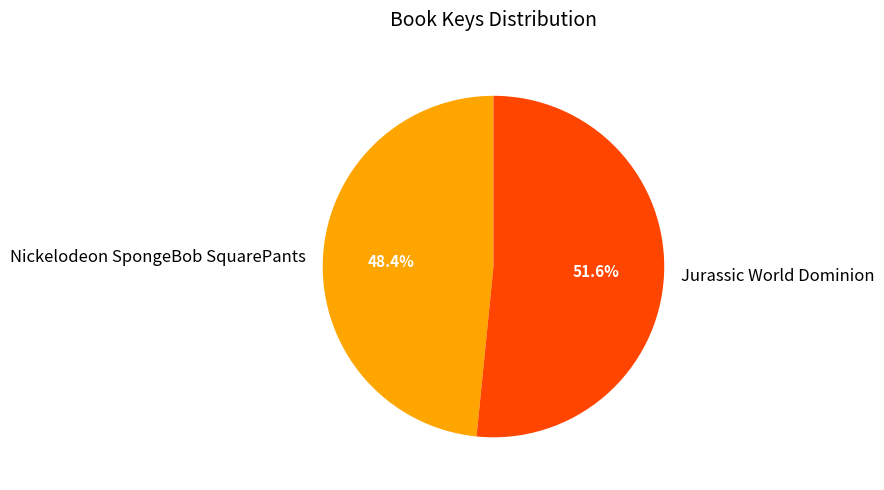

How much of the chart is everything except Nickelodeon SpongeBob SquarePants?

51.6%